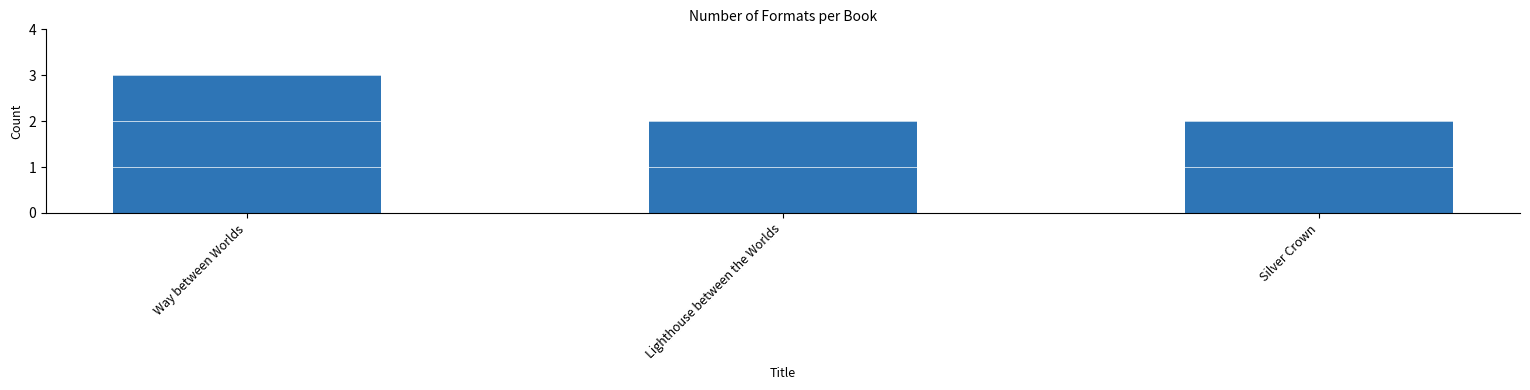

Reading left to right, list all the values displayed in this chart.

3	2	2